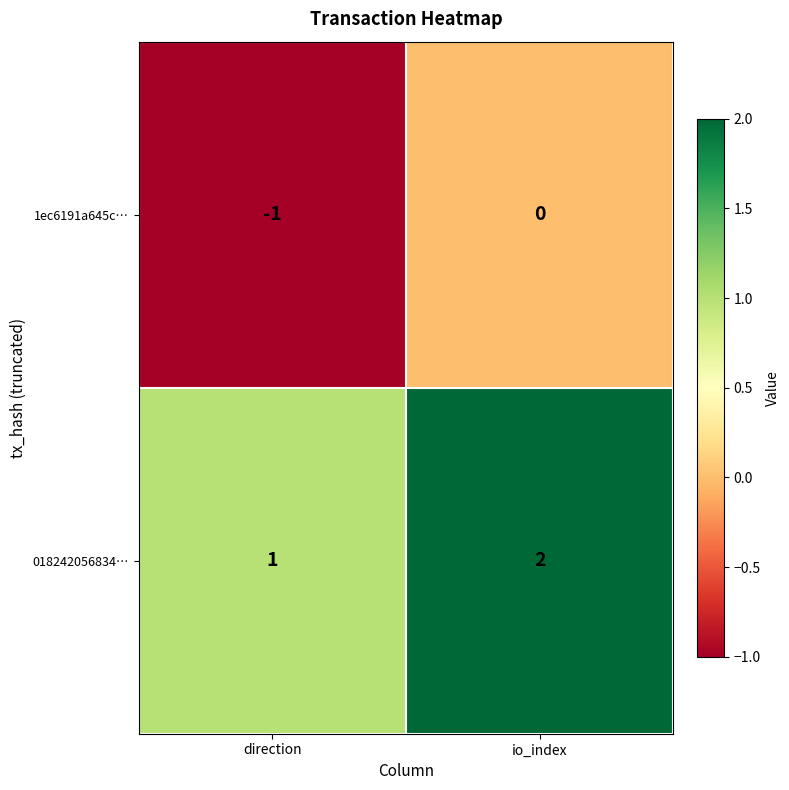

Which category has the highest value in the 1ec6191a645c… series?

io_index